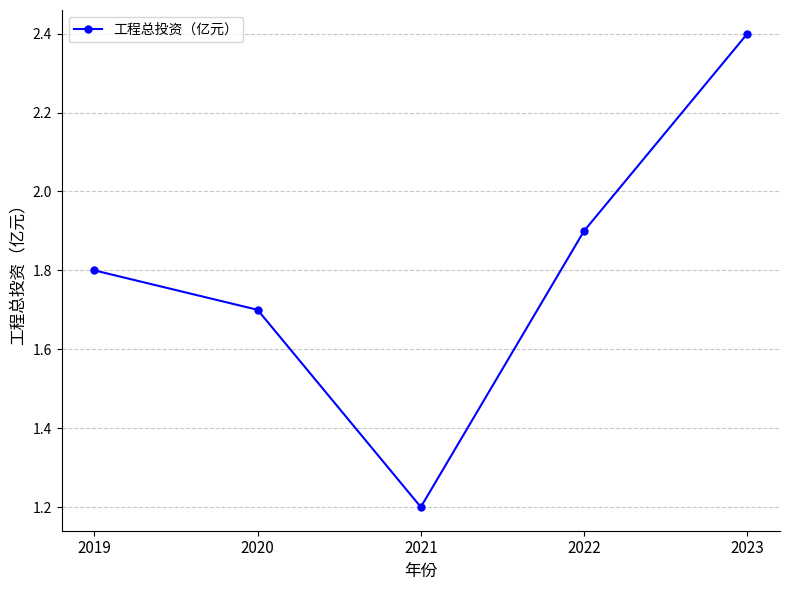

Where is the data nearest to the value 1?

2021